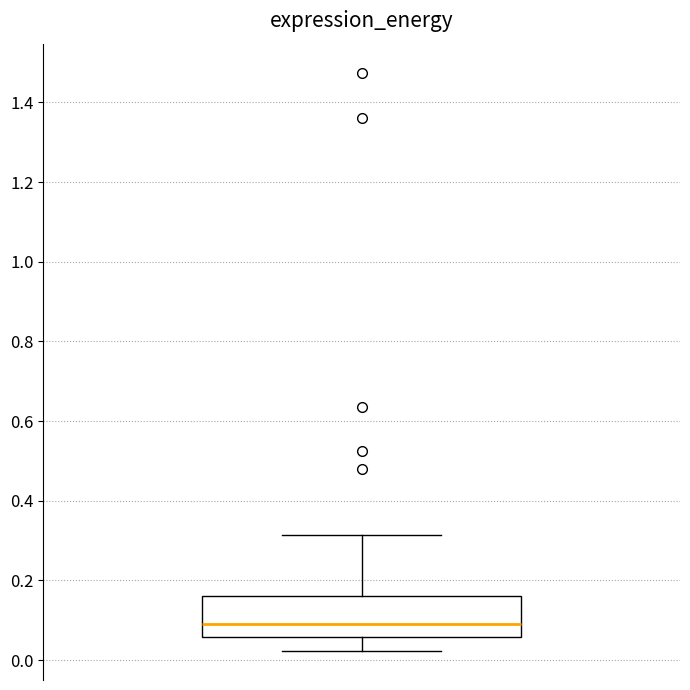

Read this box plot against the y-axis: the position of the median line, the range covered by the box, and the ends of both whiskers. The values are not printed on the chart, so give them approximately, as read against the axis.

median 0.08, box 0.06 to 0.16, whiskers 0.02 to 0.32